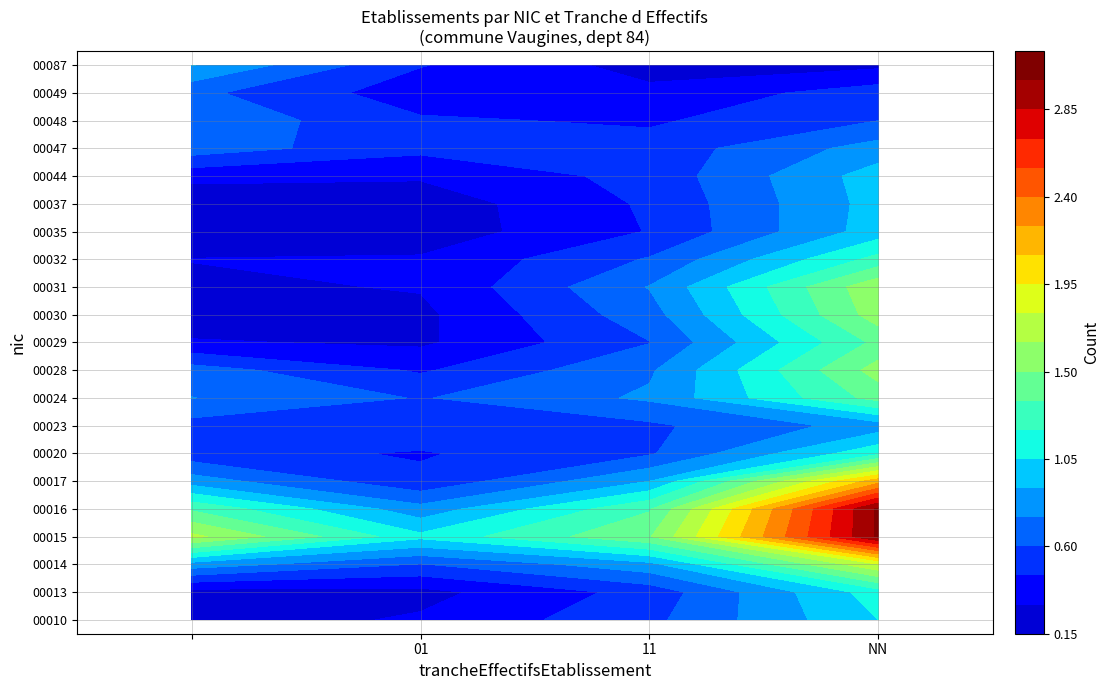

Is the value of 00020 at NN greater than the value of 00028 at 11?

Yes